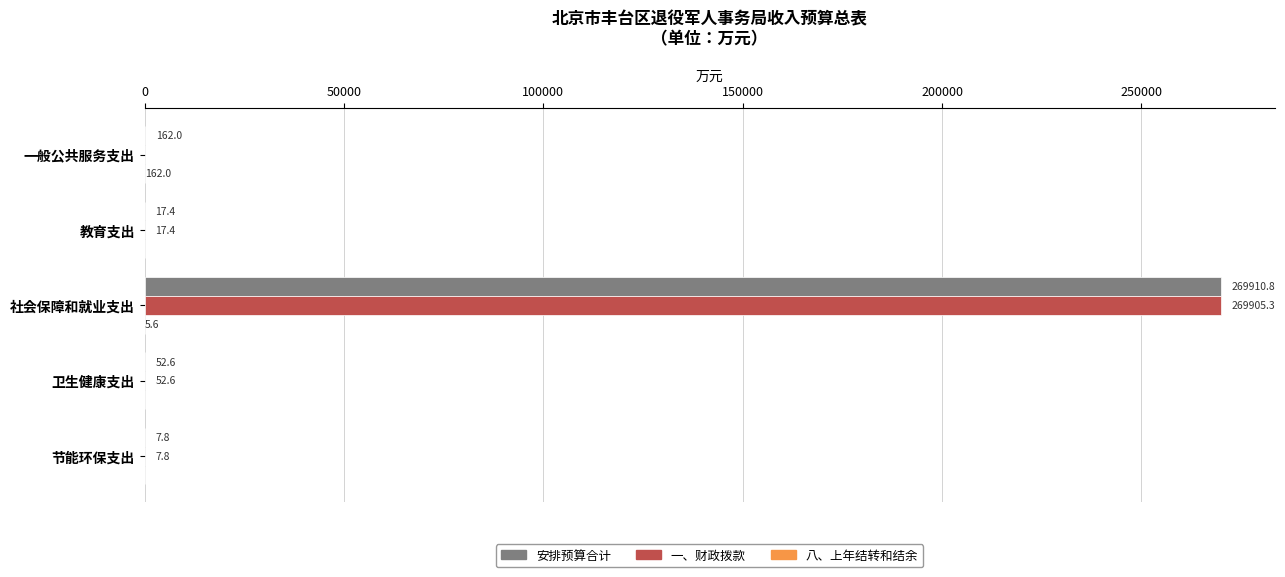

Between 社会保障和就业支出 and 卫生健康支出, which series saw the biggest shift?

安排预算合计